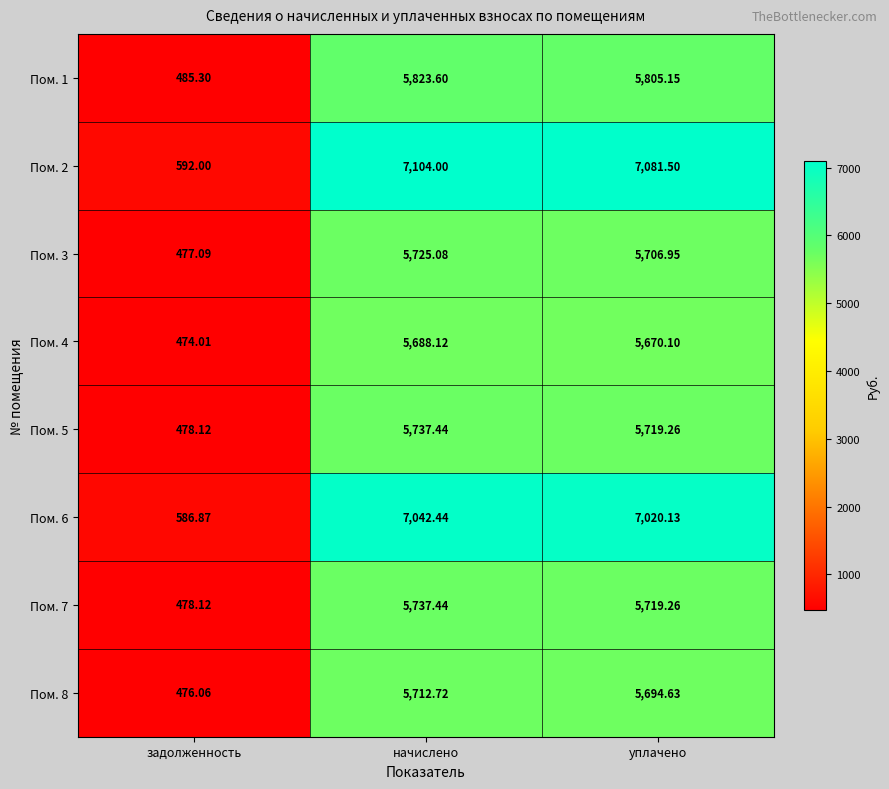

List the labels in order of Пом. 4 value, largest first.

начислено, уплачено, задолженность